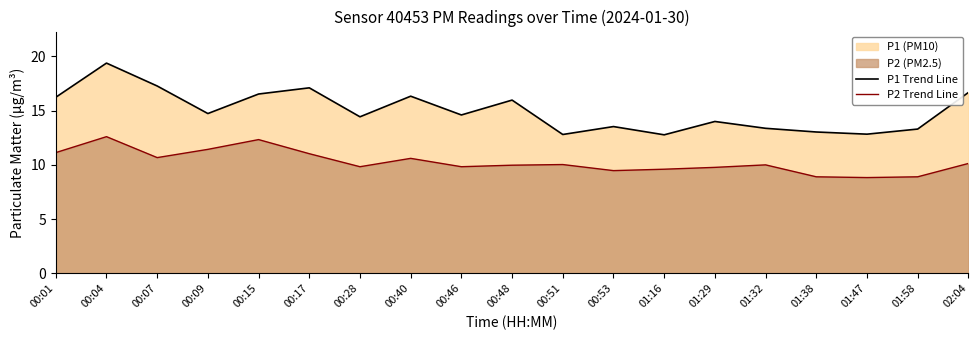

What position from the left is 01:32?

15